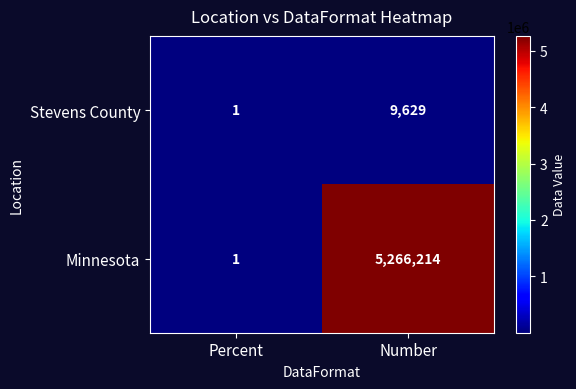

Which label corresponds to the largest value in the chart?

Number